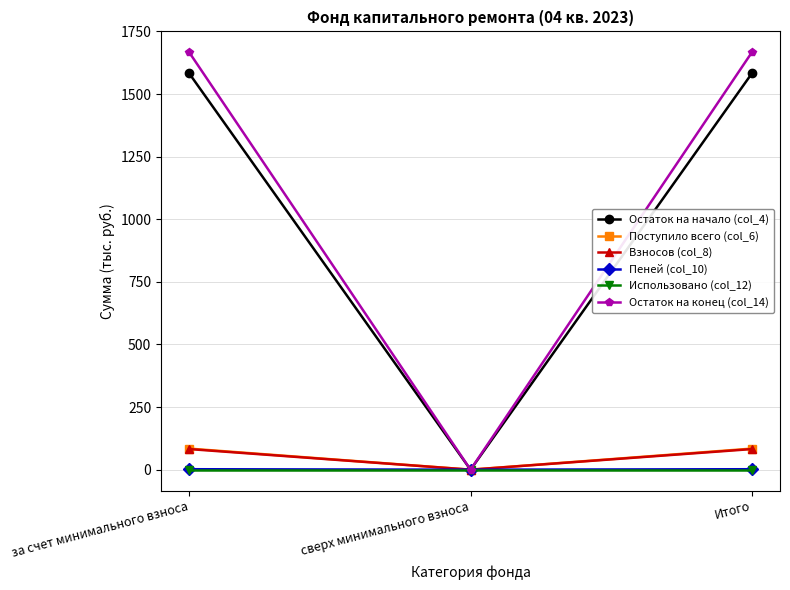

Count the Пеней (col_10) values in the range 0 to 1.

1